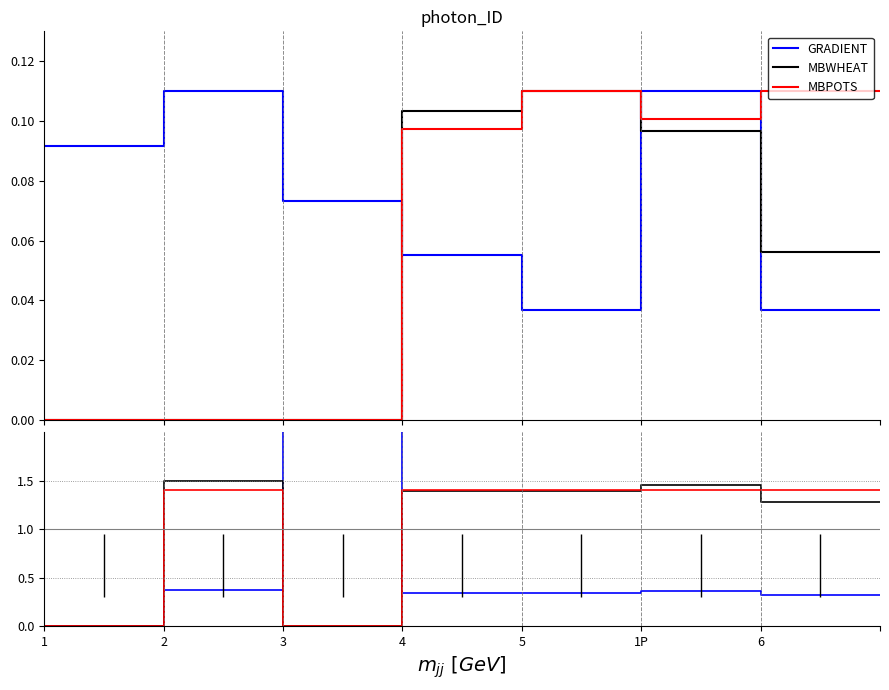

At which category does the chart reach its minimum across all series?

1